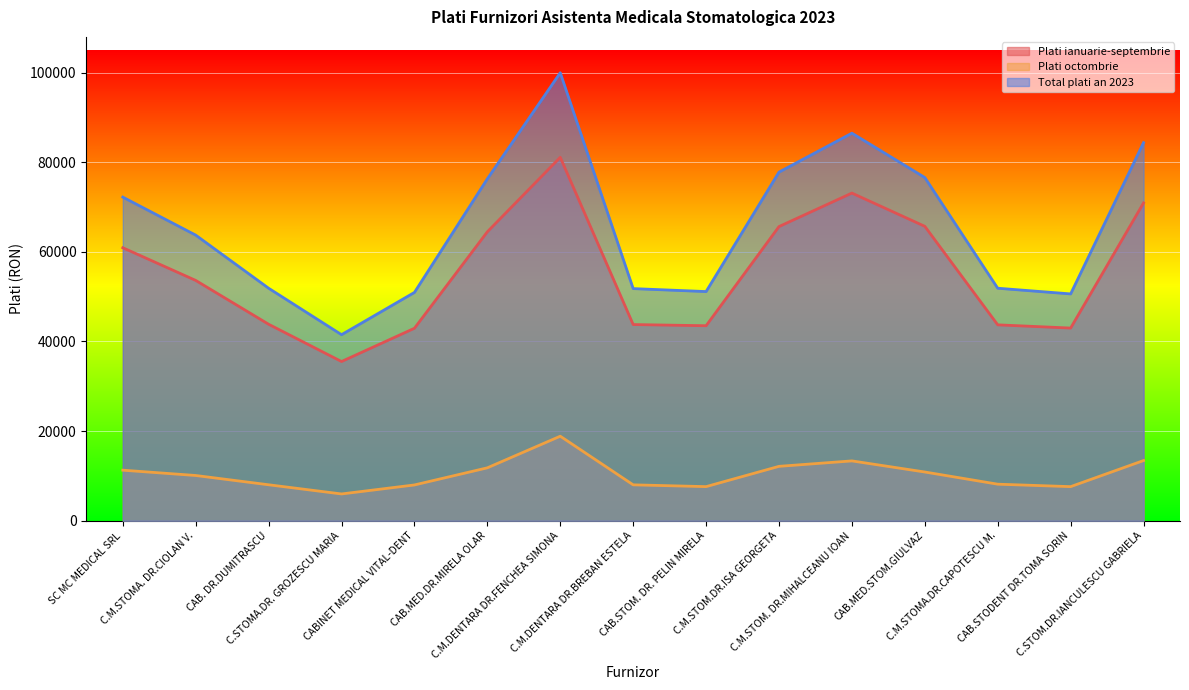

Count the number of categories in the chart.

15